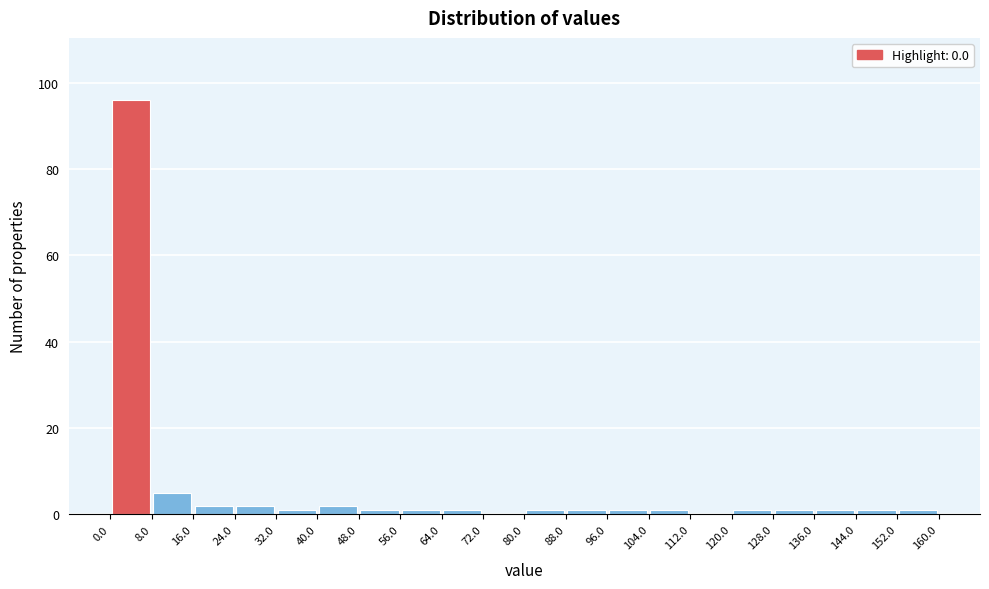

What is the height of the bar covering 40.0 to 48.0 on the x-axis? The values are not printed on the chart, so give them approximately, as read against the axis.

2